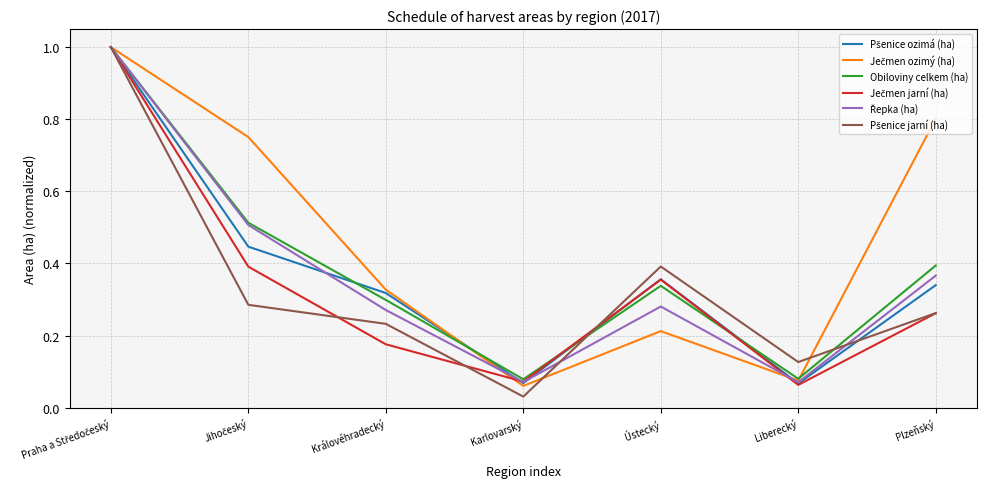

What is the total value across all series at Královéhradecký?

1.6